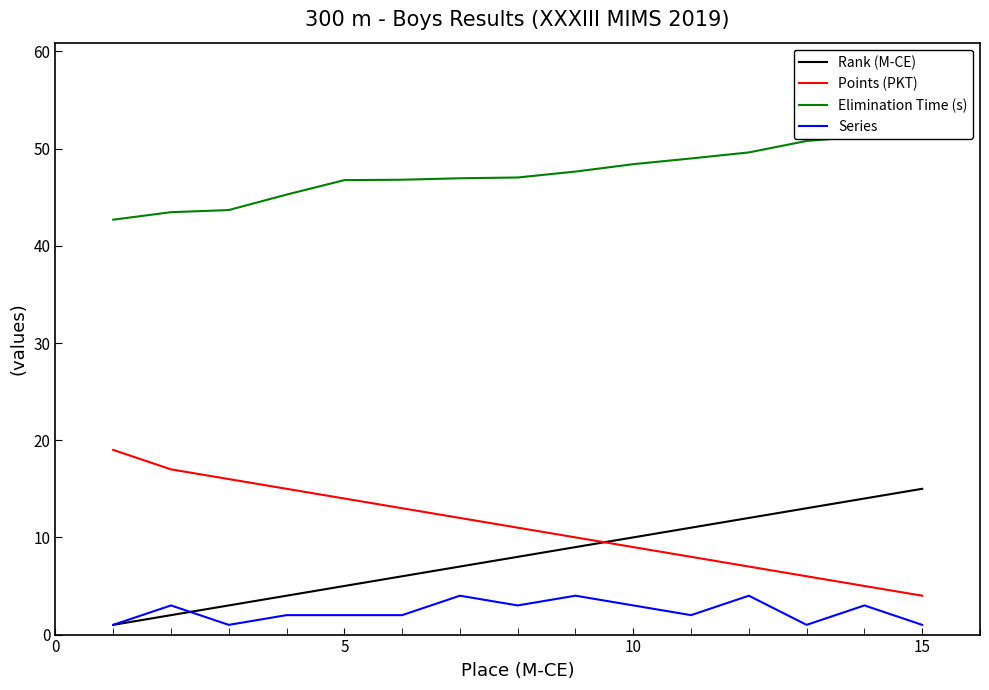

Is this an area chart (filled region under the line)?

No